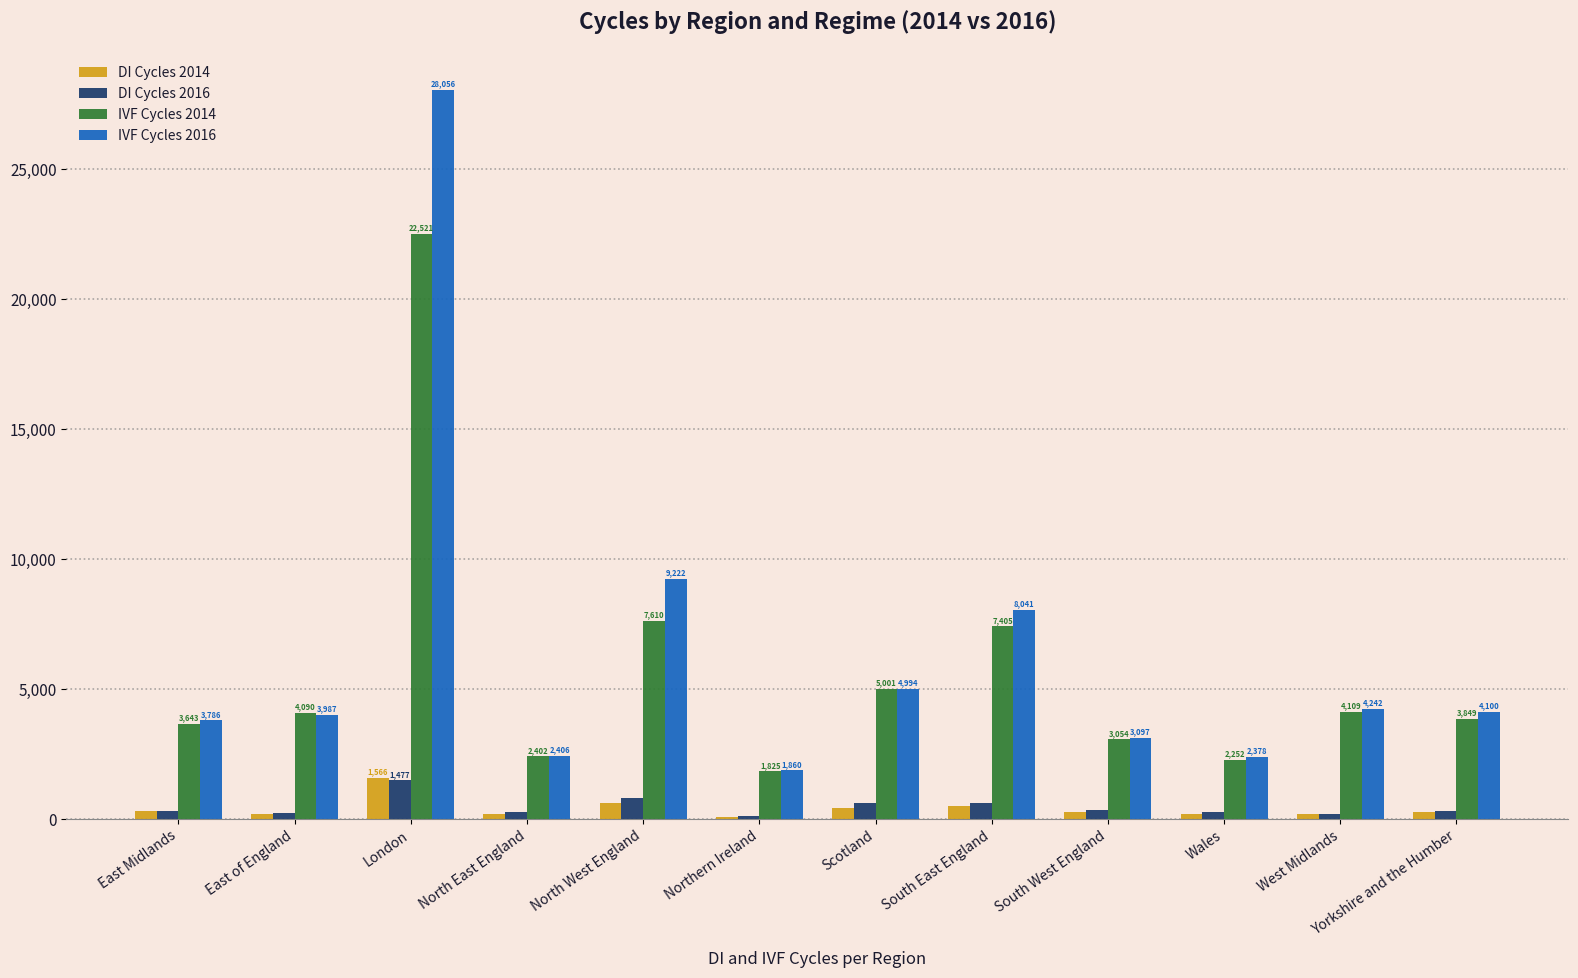

What is the total value across all series at South West England?

6729